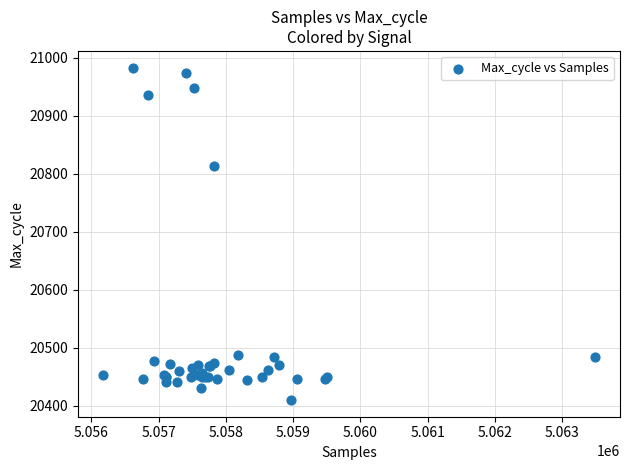

What Y value in the scatter plot is closest to 20696?

20814